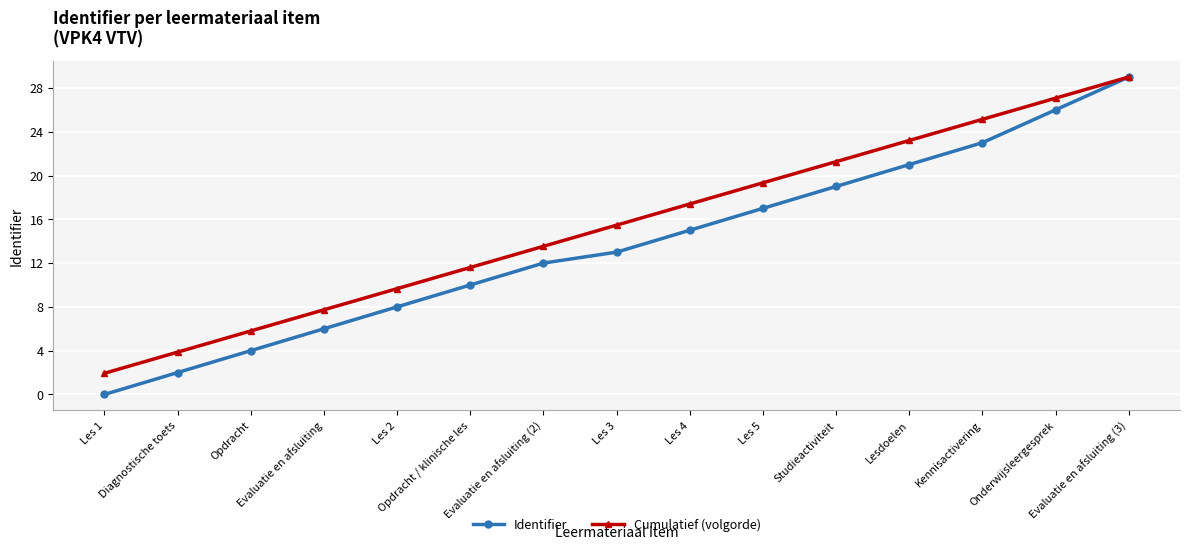

What is the label of the 11th point from the left?

Studieactiviteit